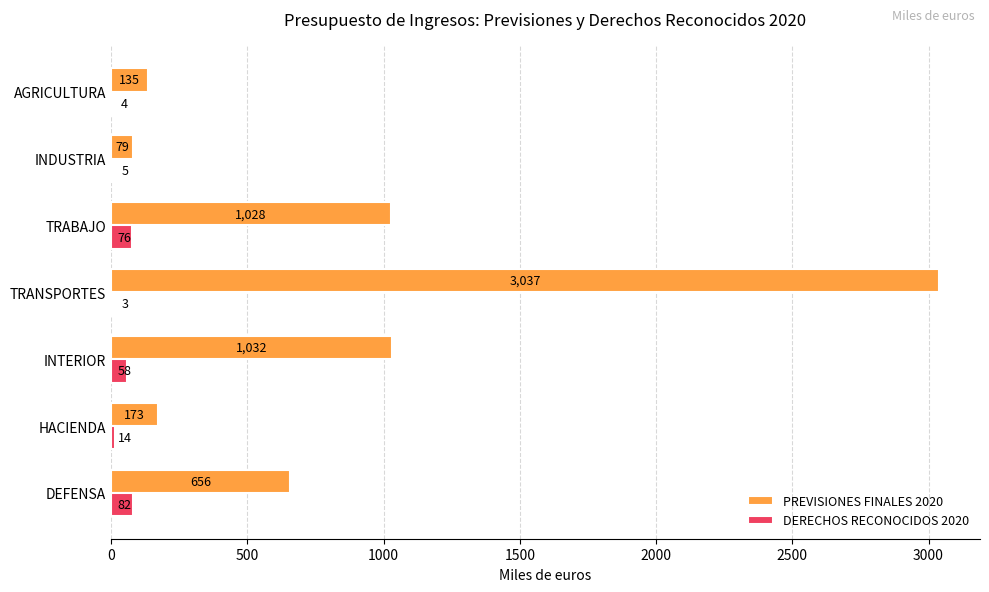

Count the number of categories in the chart.

7